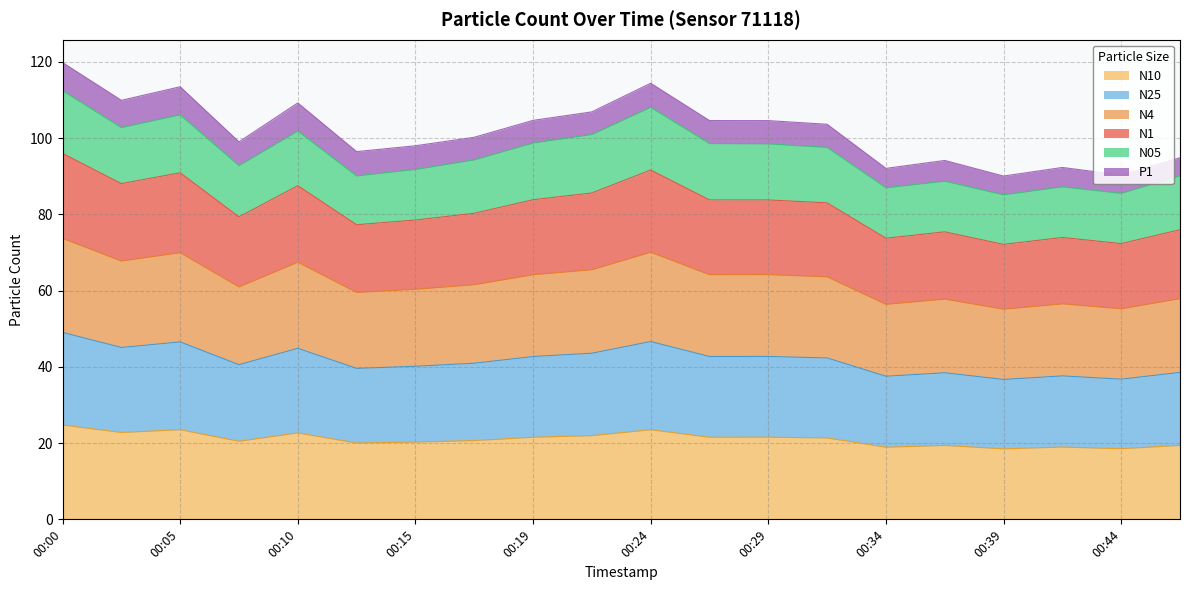

What is the total value across all series at 00:15?

98.0